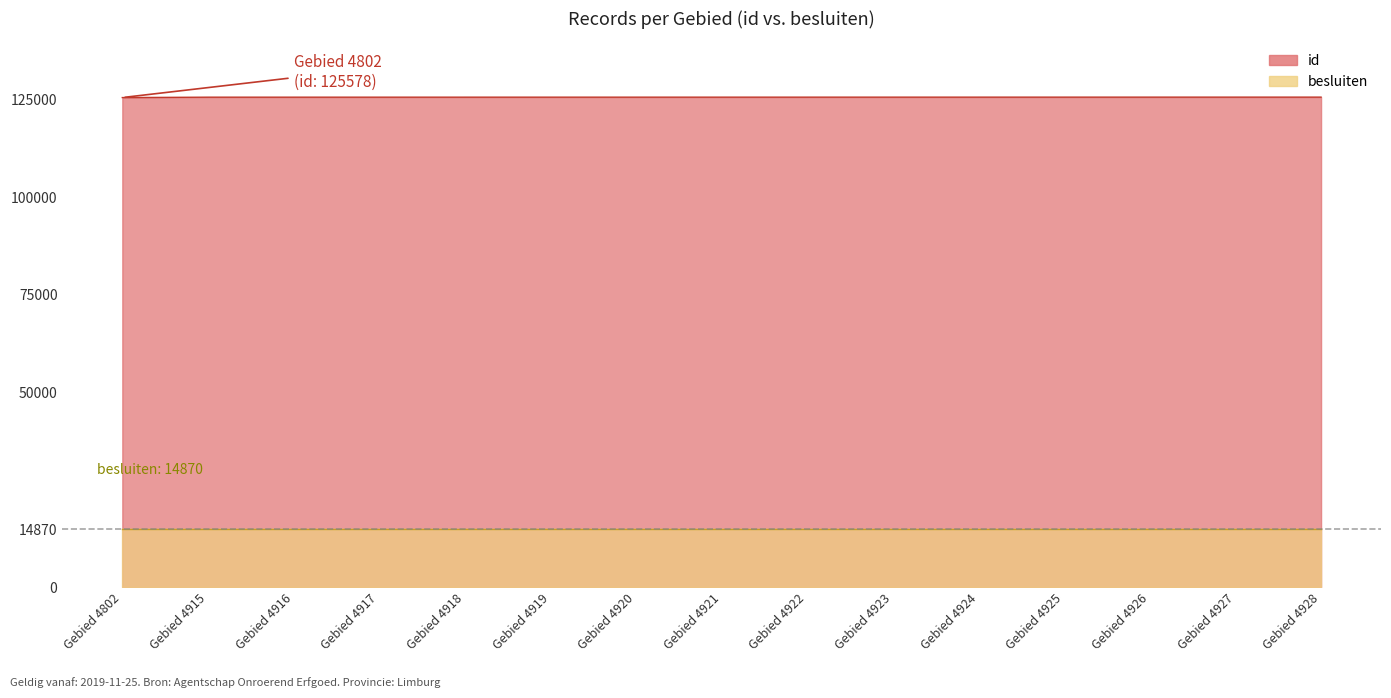

Rank the categories by value from lowest to highest.

Gebied 4802, Gebied 4915, Gebied 4916, Gebied 4917, Gebied 4918, Gebied 4919, Gebied 4920, Gebied 4921, Gebied 4922, Gebied 4923, Gebied 4924, Gebied 4925, Gebied 4926, Gebied 4927, Gebied 4928